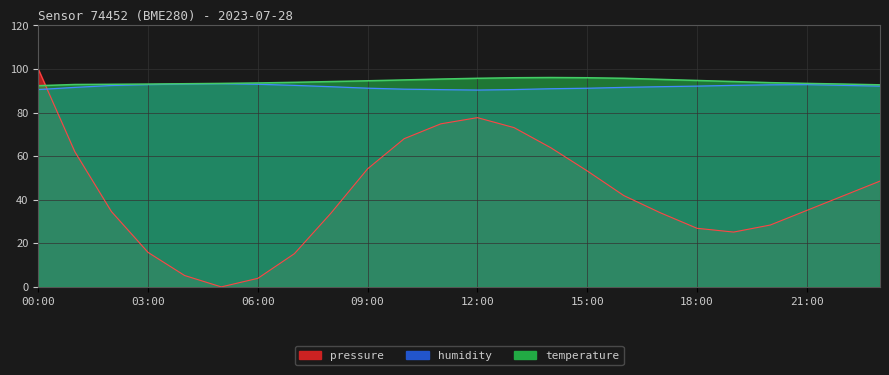

Rank the series at 07:00 from highest to lowest value.

temperature, humidity, pressure